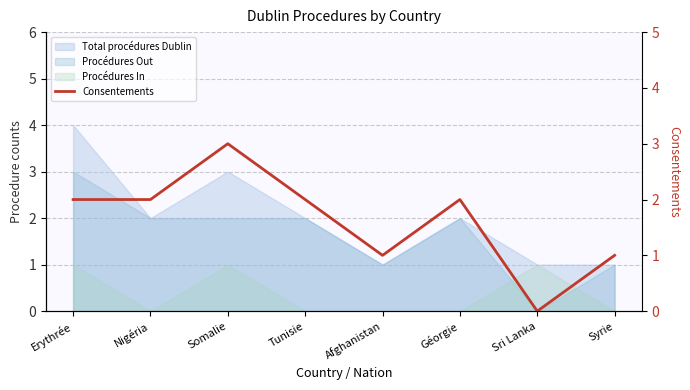

Reading right to left, list all the values displayed in this chart.

1	0	2	1	2	3	2	2